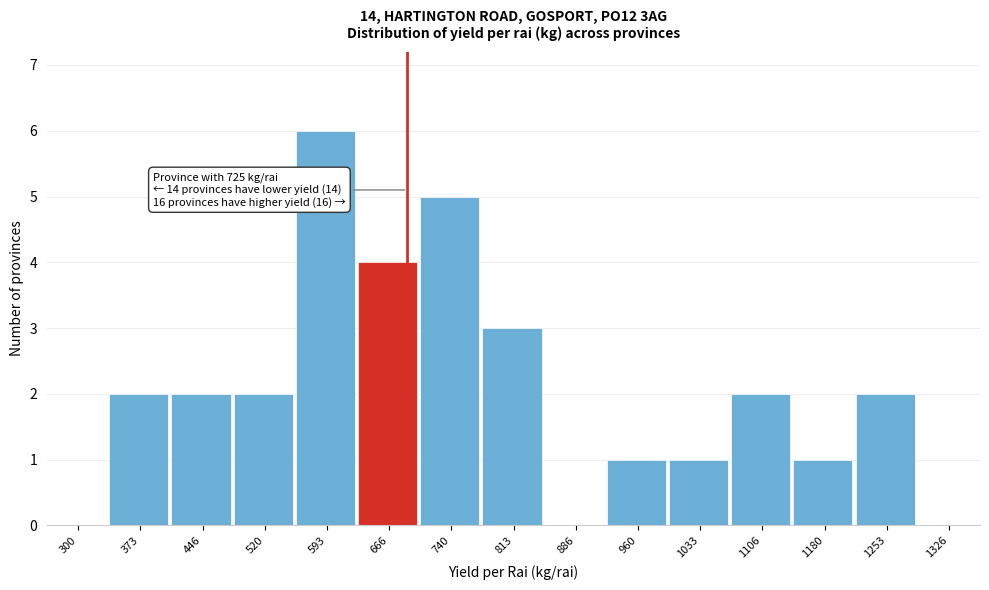

Reading left to right, what are all the values shown in this chart?

300=0	373=2	446=2	520=2	593=6	666=4	740=5	813=3	886=0	960=1	1033=1	1106=2	1180=1	1253=2	1326=0